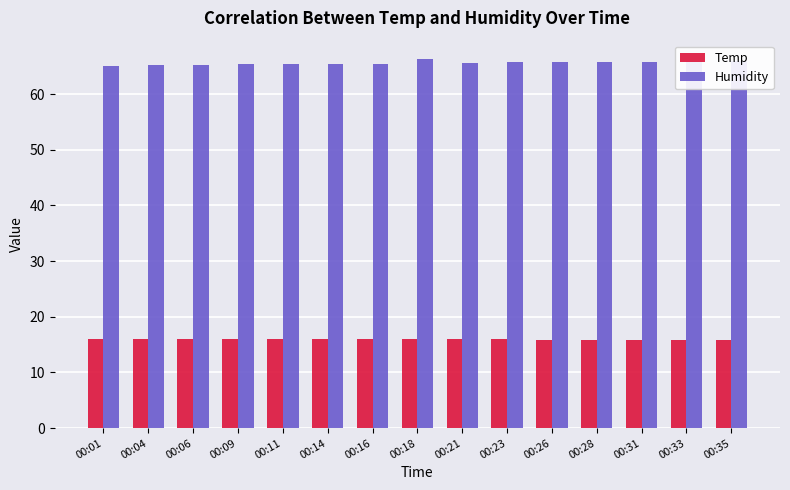

What is the total value across all series at 00:14?

81.6